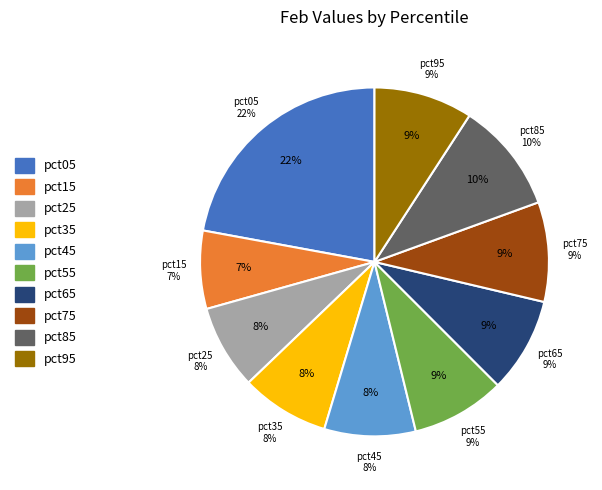

What percentage is the pct35 slice, to the nearest percent?

8%